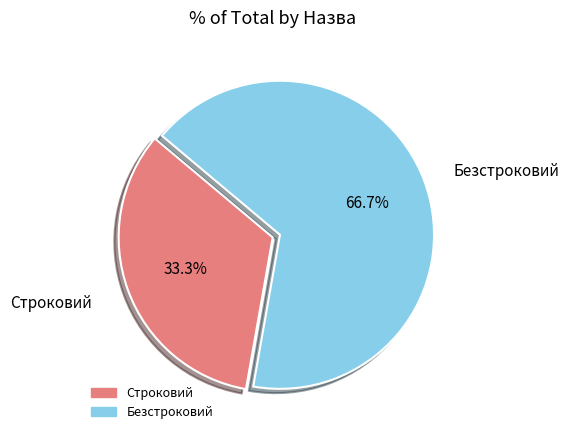

Count the number of slices in the pie.

2